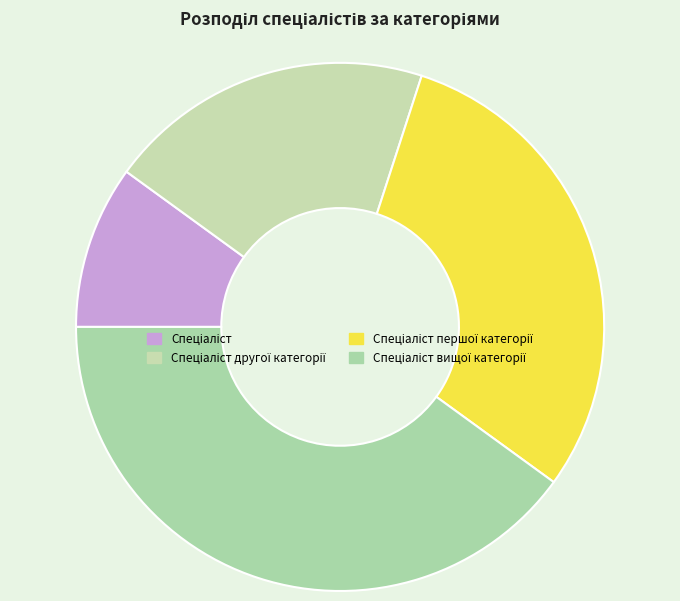

Is there a majority slice in this chart?

No